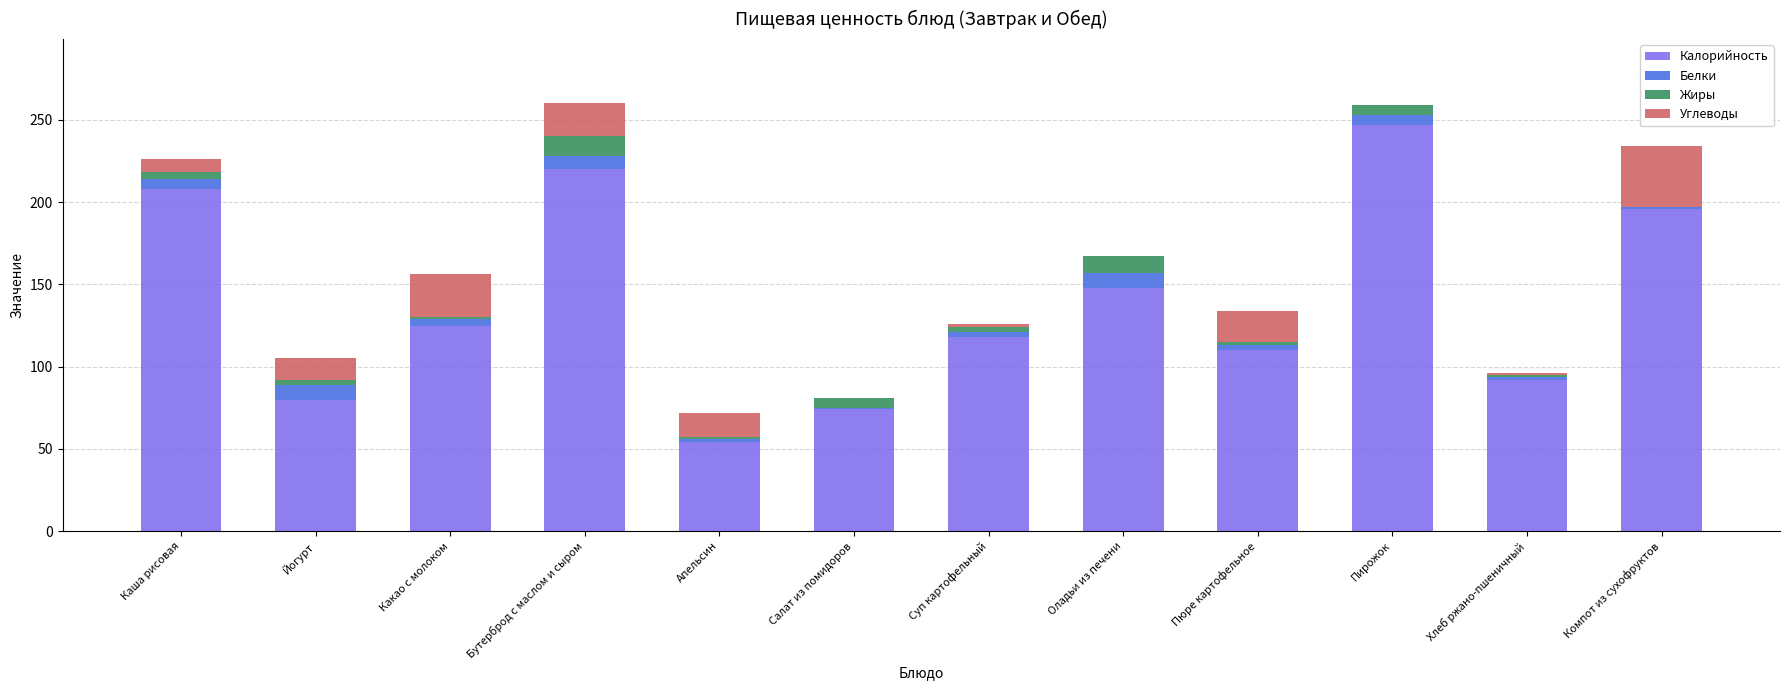

What is the maximum value for Калорийность?

247